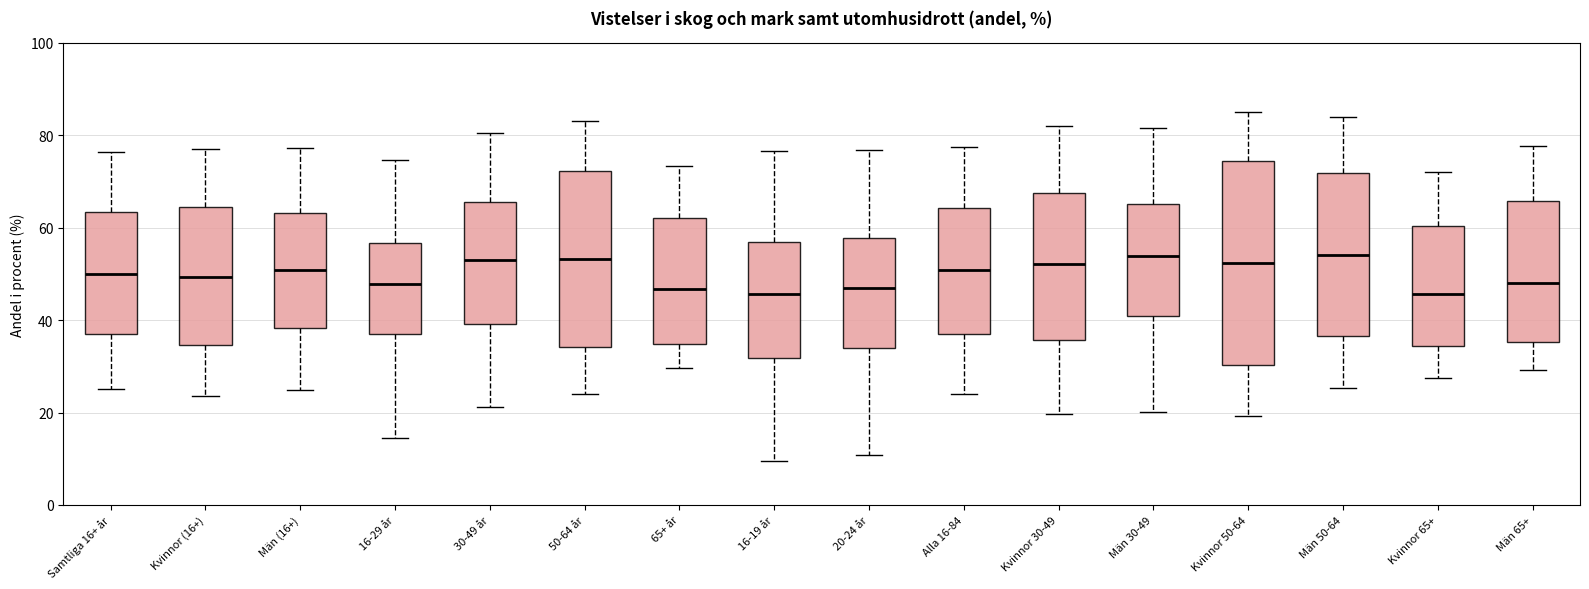

Reading left to right, read every box against the y-axis: the position of its median line, the range the box covers, and the ends of its whiskers. The values are not printed on the chart, so give them approximately, as read against the axis.

Samtliga 16+ år: median 50, box 36 to 64, whiskers 26 to 76
Kvinnor (16+): median 50, box 34 to 64, whiskers 24 to 78
Män (16+): median 50, box 38 to 64, whiskers 24 to 78
16-29 år: median 48, box 38 to 56, whiskers 14 to 74
30-49 år: median 54, box 40 to 66, whiskers 22 to 80
50-64 år: median 54, box 34 to 72, whiskers 24 to 84
65+ år: median 46, box 34 to 62, whiskers 30 to 74
16-19 år: median 46, box 32 to 56, whiskers 10 to 76
20-24 år: median 48, box 34 to 58, whiskers 10 to 76
Alla 16-84: median 50, box 36 to 64, whiskers 24 to 78
Kvinnor 30-49: median 52, box 36 to 68, whiskers 20 to 82
Män 30-49: median 54, box 42 to 66, whiskers 20 to 82
Kvinnor 50-64: median 52, box 30 to 74, whiskers 20 to 86
Män 50-64: median 54, box 36 to 72, whiskers 26 to 84
Kvinnor 65+: median 46, box 34 to 60, whiskers 28 to 72
Män 65+: median 48, box 36 to 66, whiskers 30 to 78